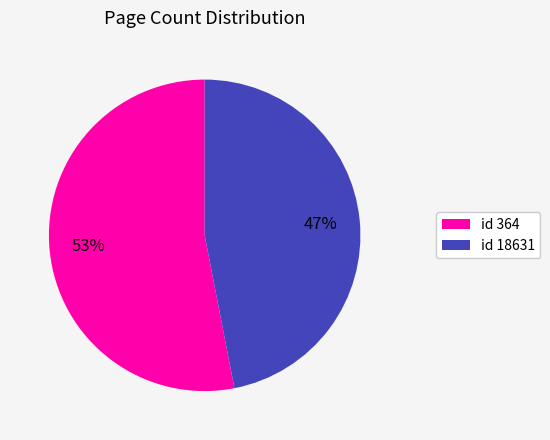

Rank the categories by value from highest to lowest.

id 364, id 18631